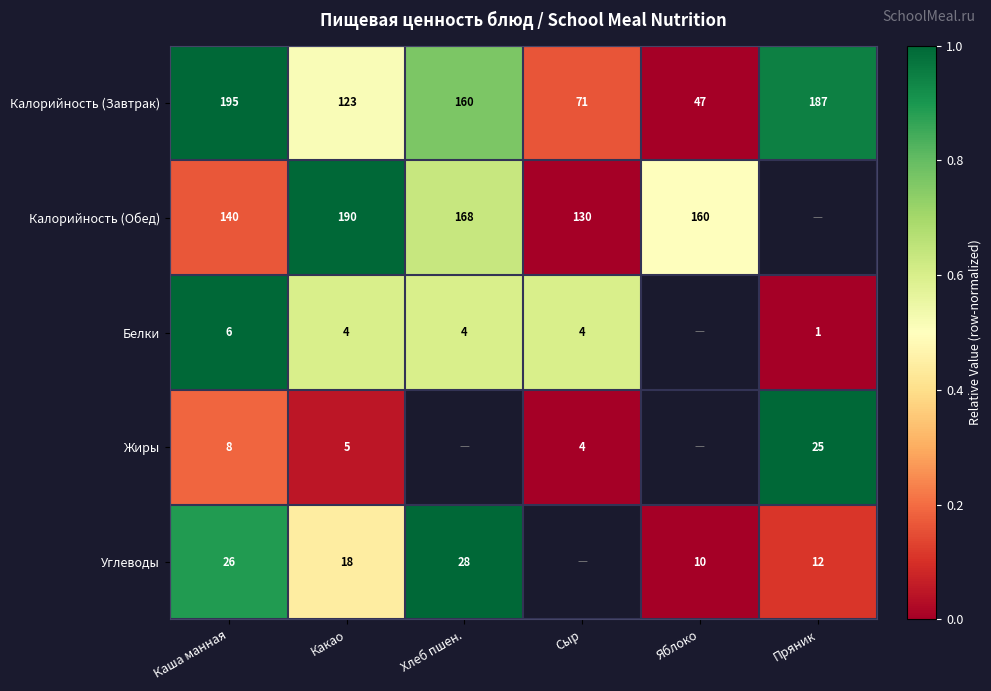

Which category has the highest value across all series?

Каша манная